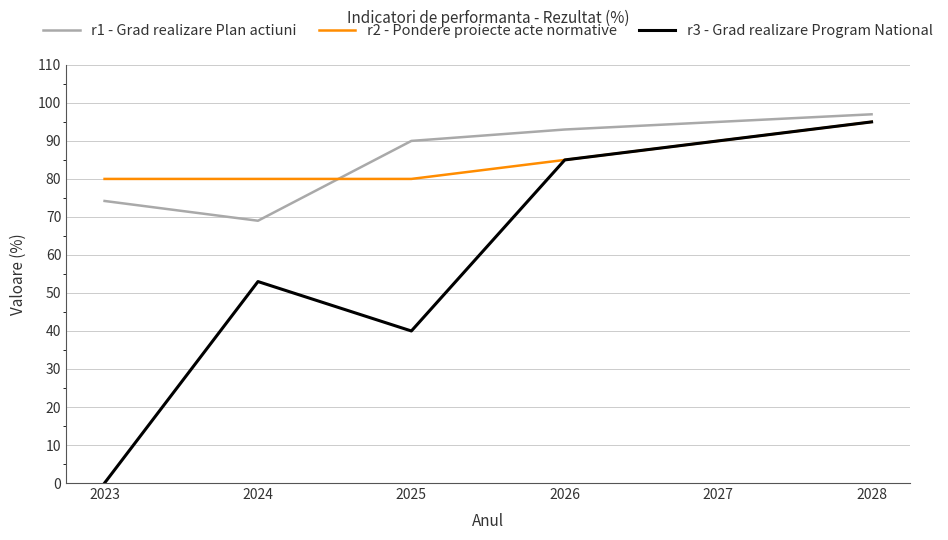

True or false: r3 - Grad realizare Program National and r1 - Grad realizare Plan actiuni intersect in this chart.

False